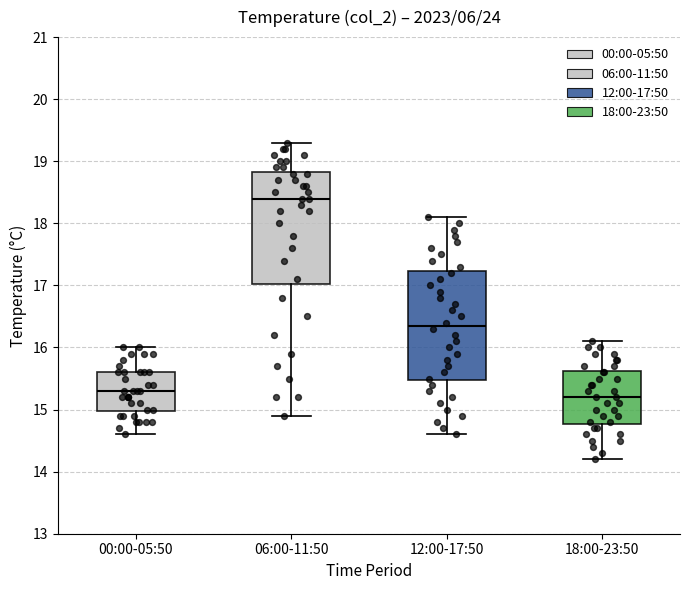

Which box's median line is the highest?

06:00-11:50